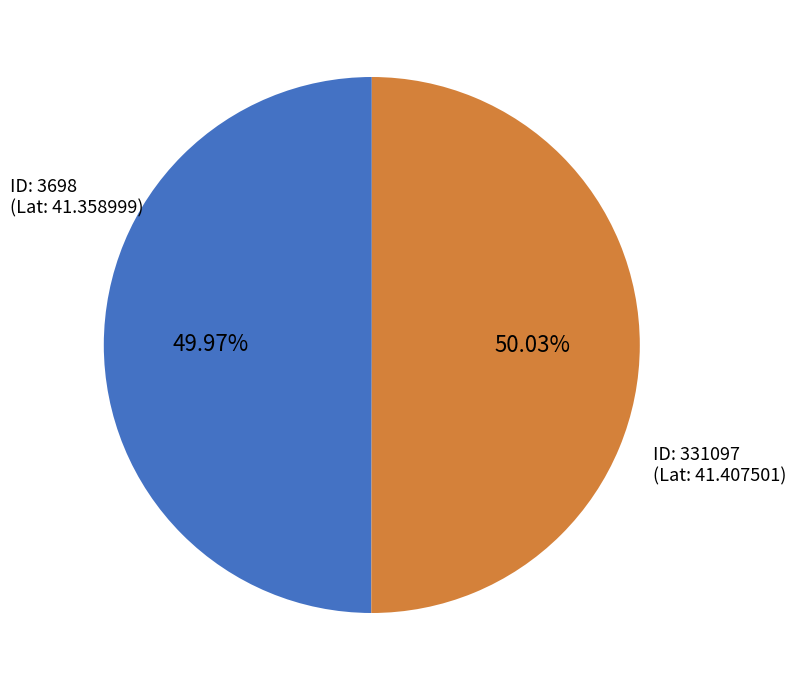

Is there a majority slice in this chart?

Yes